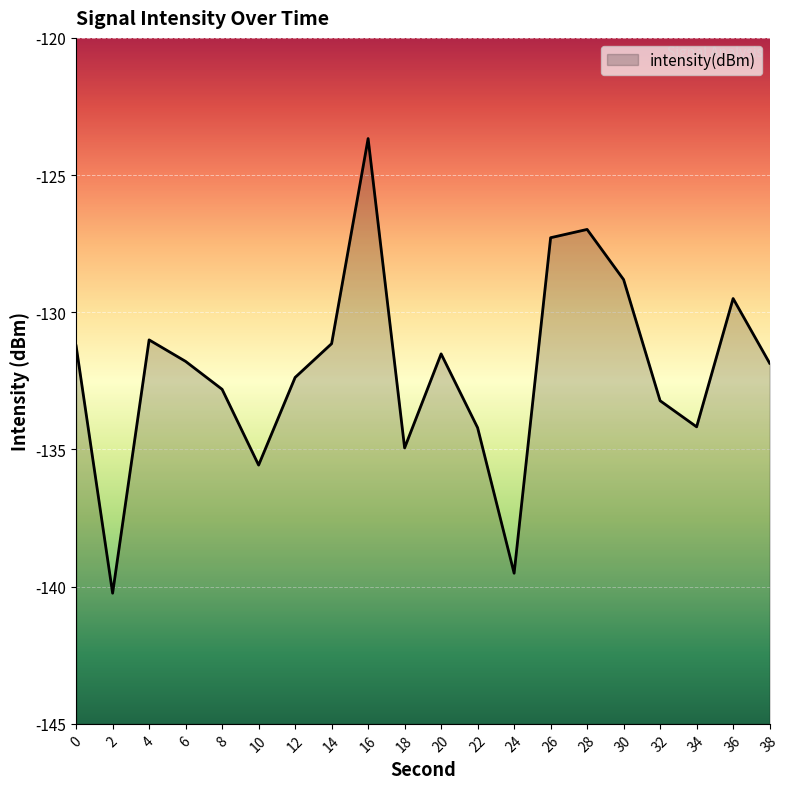

Rank the categories by value from lowest to highest.

2, 24, 10, 18, 22, 34, 32, 8, 12, 38, 6, 20, 0, 14, 4, 36, 30, 26, 28, 16